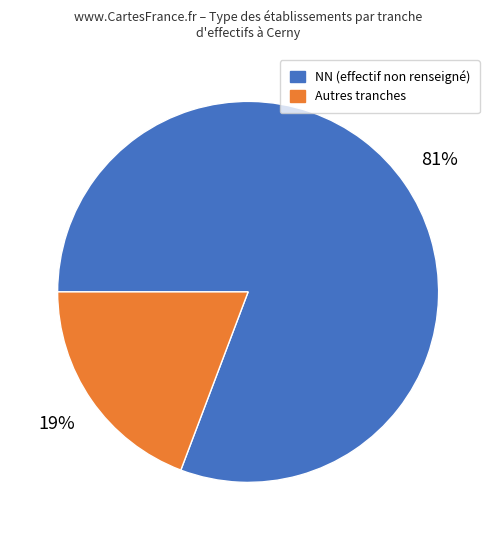

Is there a majority slice in this chart?

Yes